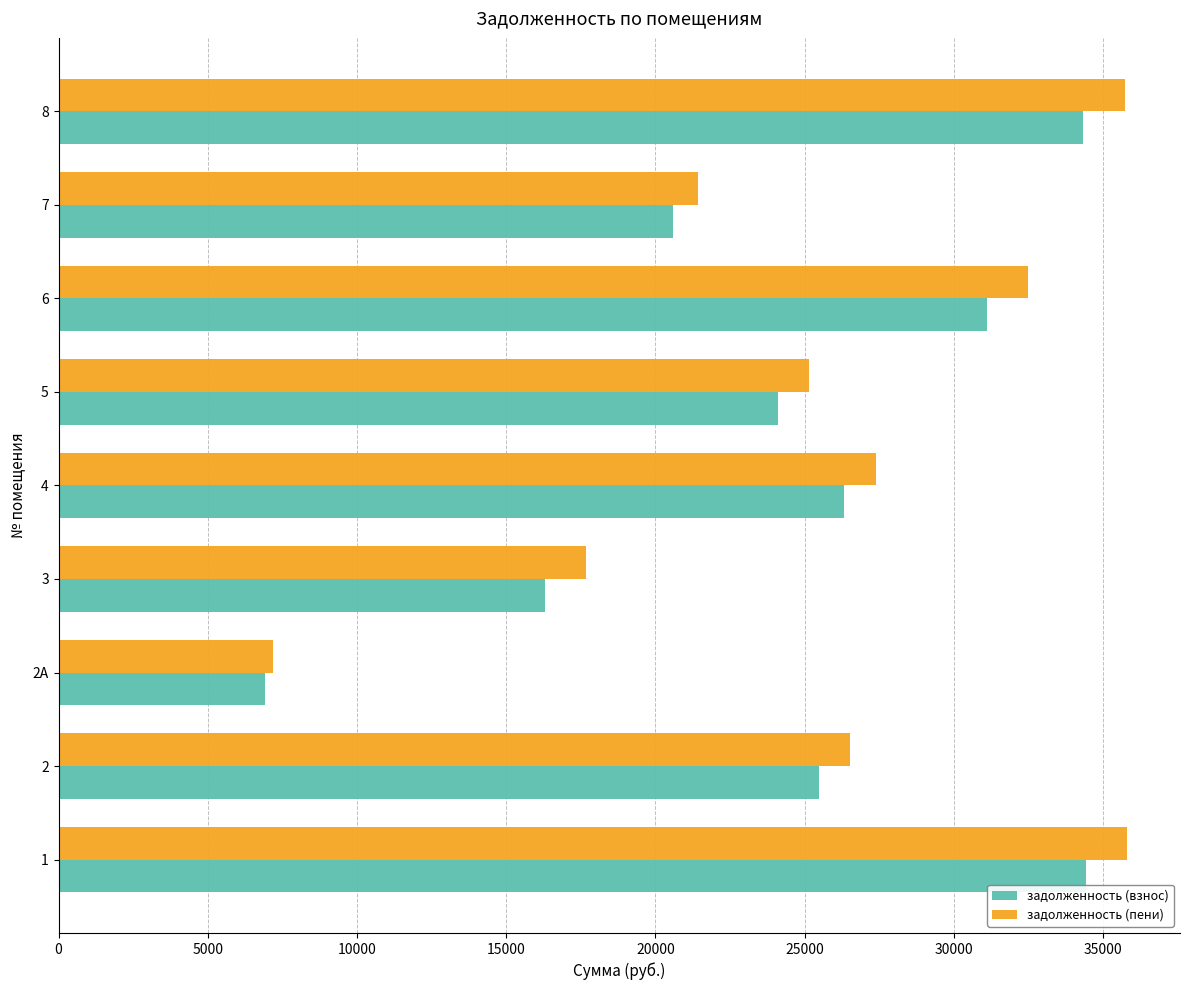

Which series has the largest range (max minus min)?

задолженность (пени)